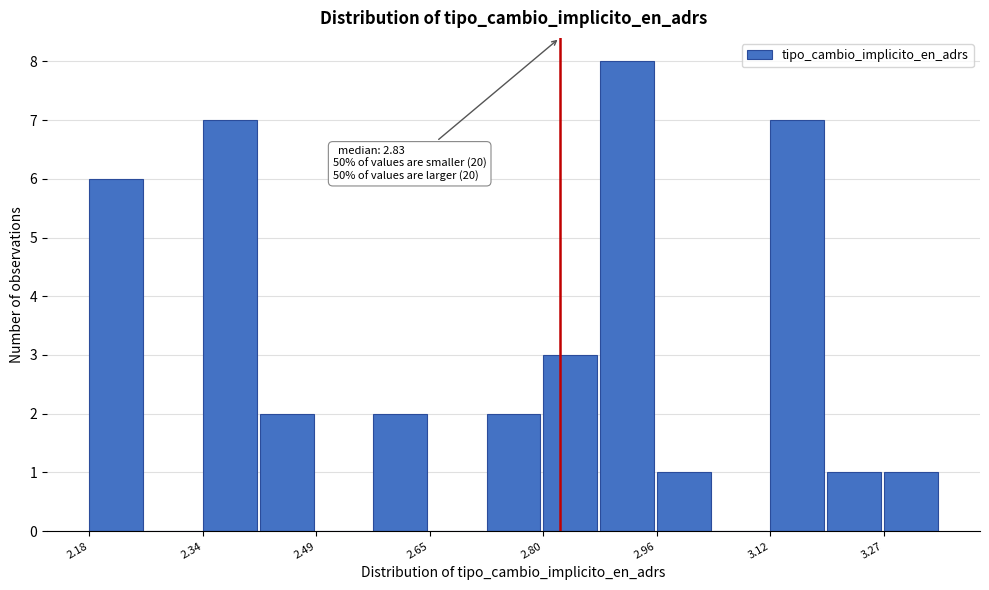

Read against the x-axis, roughly where is the centre of the tallest bar?

2.92